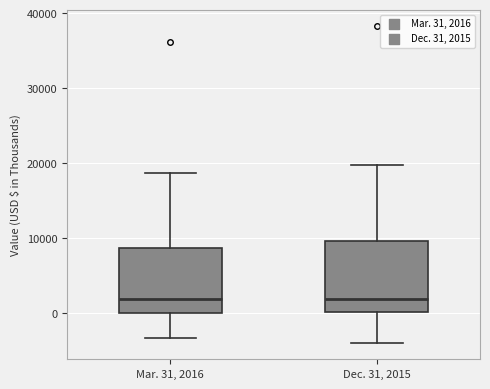

Reading left to right, transcribe this box plot: for each box, give where its median line is, the range the box spans, and where its two whiskers end, as read against the y-axis. The values are not printed on the chart, so give them approximately, as read against the axis.

Mar. 31, 2016: median 2000, box 0 to 9000, whiskers -3000 to 19000
Dec. 31, 2015: median 2000, box 0 to 10000, whiskers -4000 to 20000